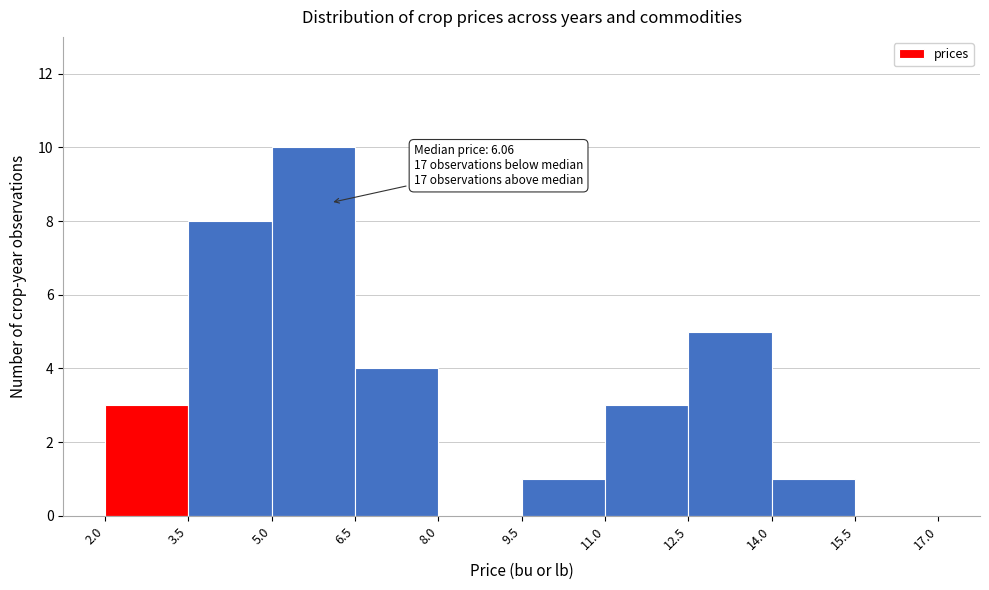

Over which range of the x-axis is the bar tallest?

5.0 to 6.5